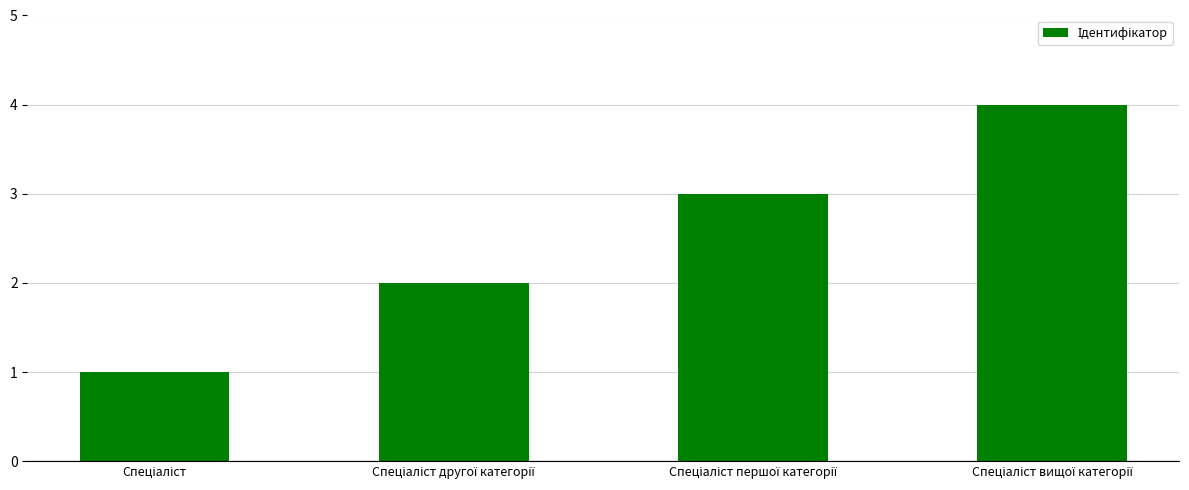

What is the difference between the maximum and minimum values?

3